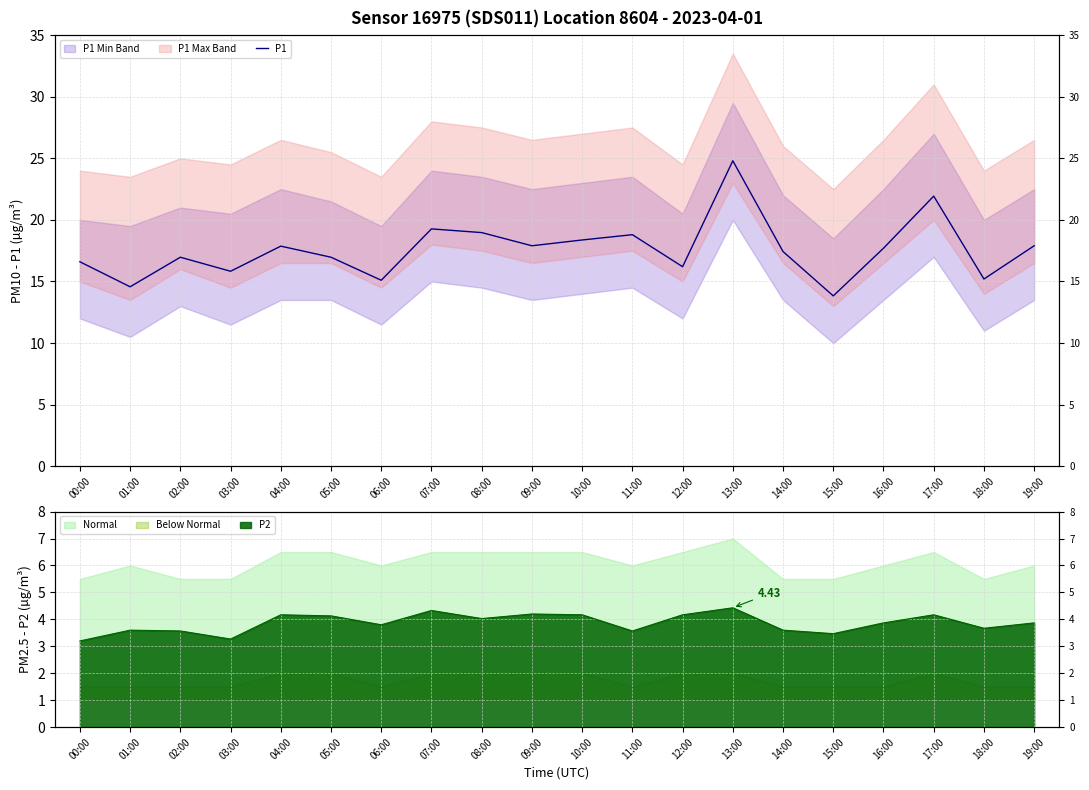

What is the greatest value displayed?

24.8